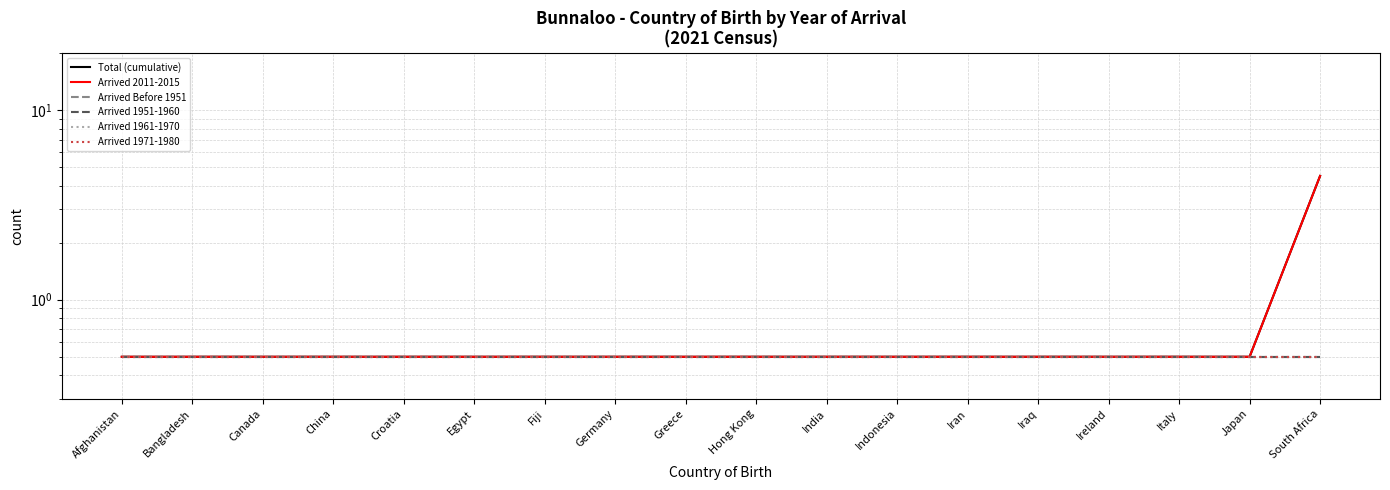

Which series has the largest total across all categories?

Total (cumulative)